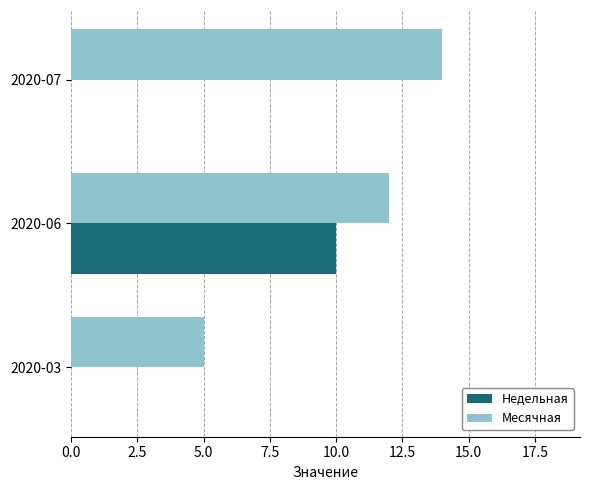

At which label is Месячная closest to 9?

2020-06